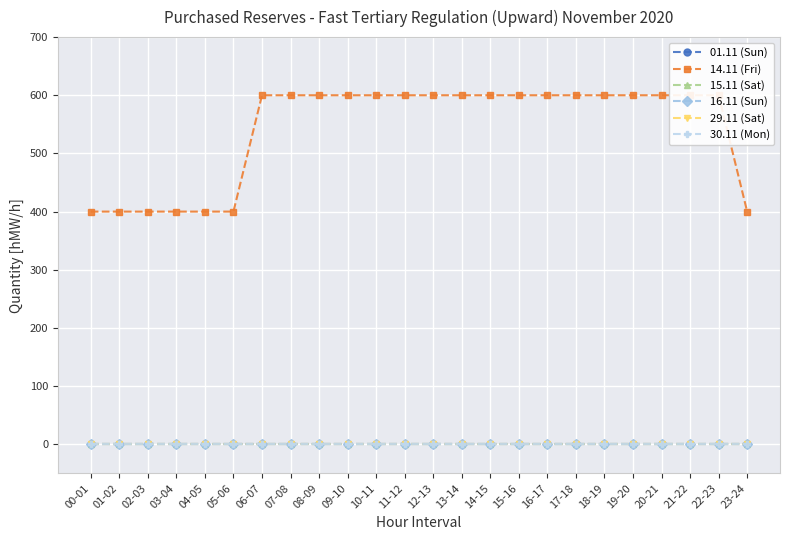

What is the total value across all series at 01-02?

400